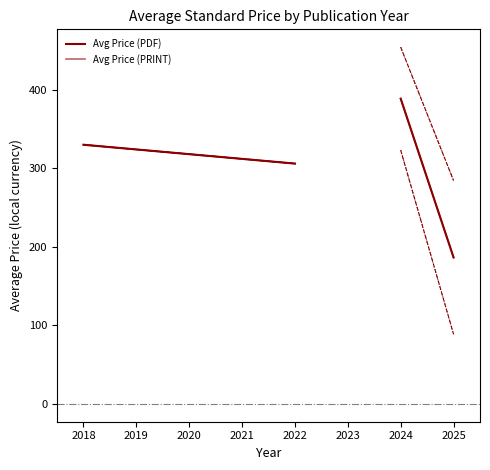

What is the lowest value of the Avg Price (PRINT) series?

186.5